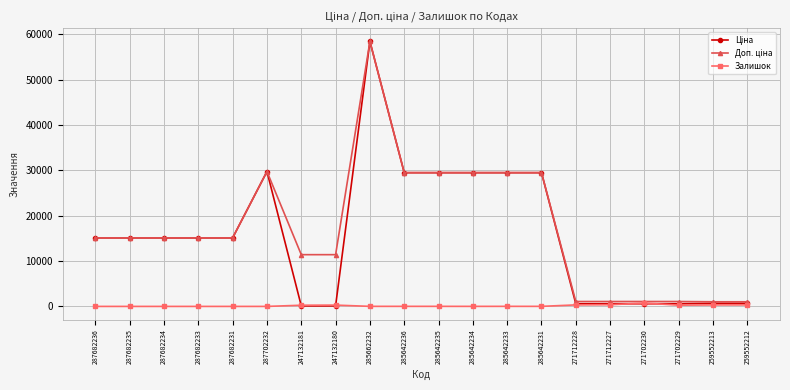

What is the total value across all series at 287702232?

59494.5